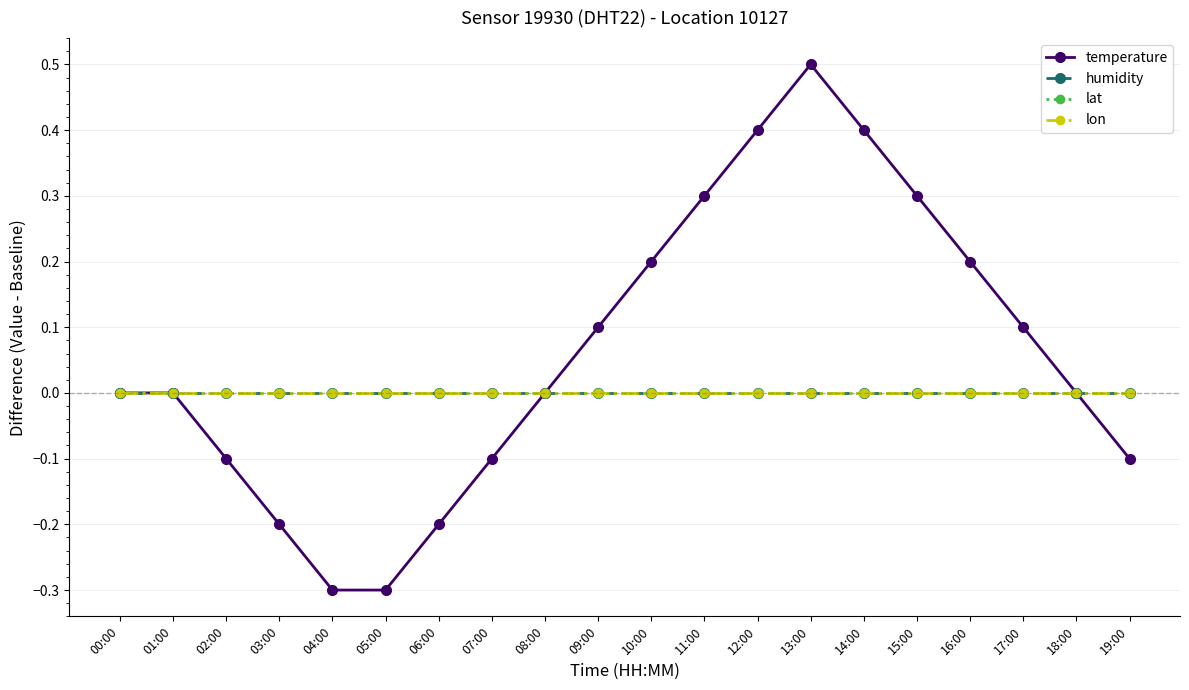

Which series has the largest range (max minus min)?

temperature